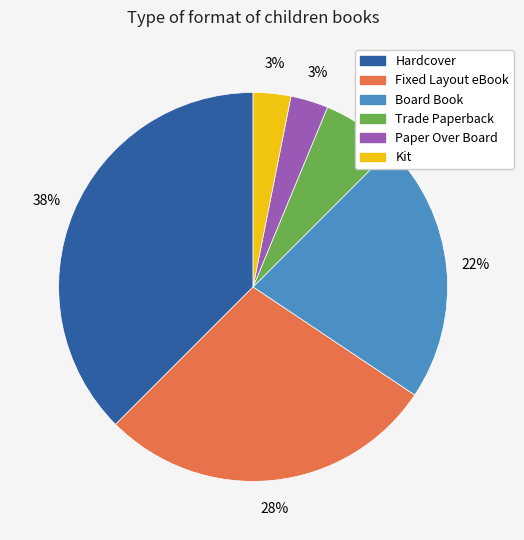

True or false: Fixed Layout eBook accounts for 28% of the total.

True